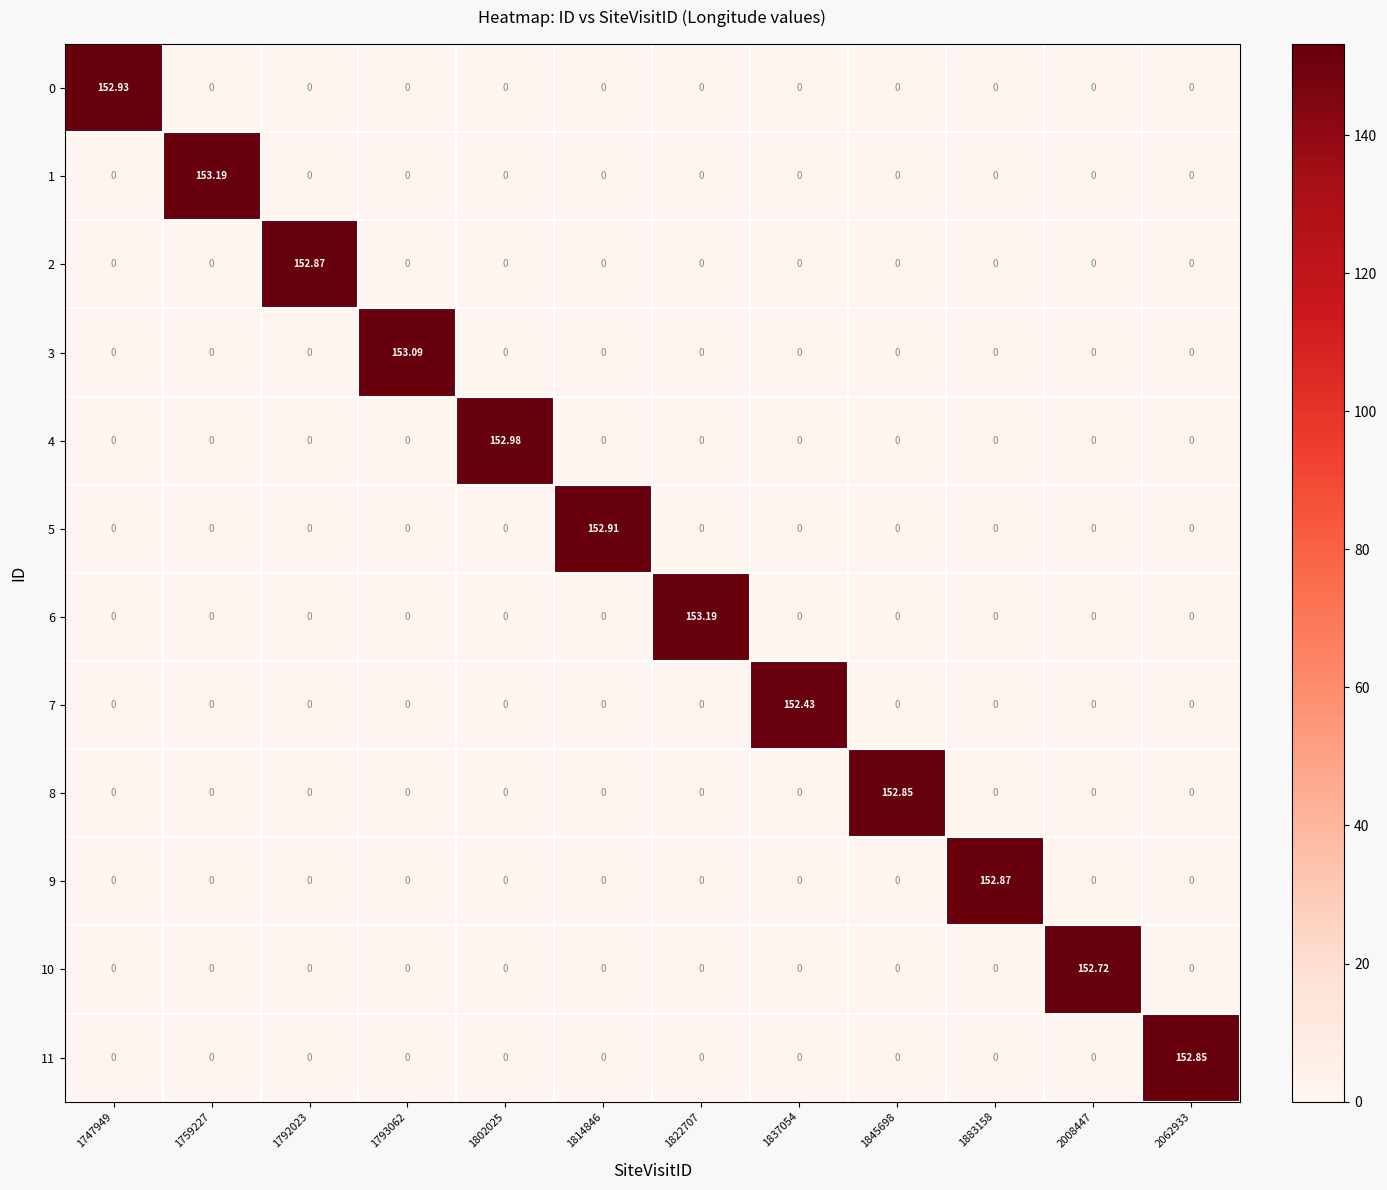

Rank the series at 1883158 from highest to lowest value.

9, 0, 1, 2, 3, 4, 5, 6, 7, 8, 10, 11